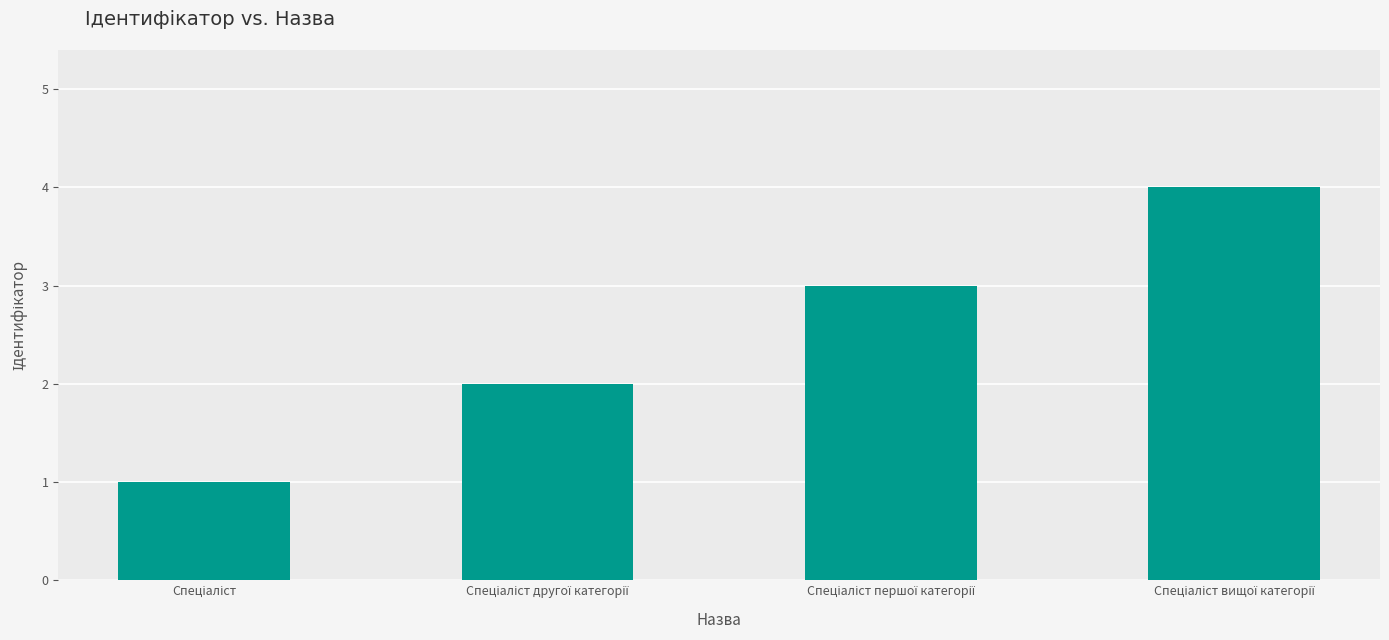

Does the chart contain stacked bars?

No